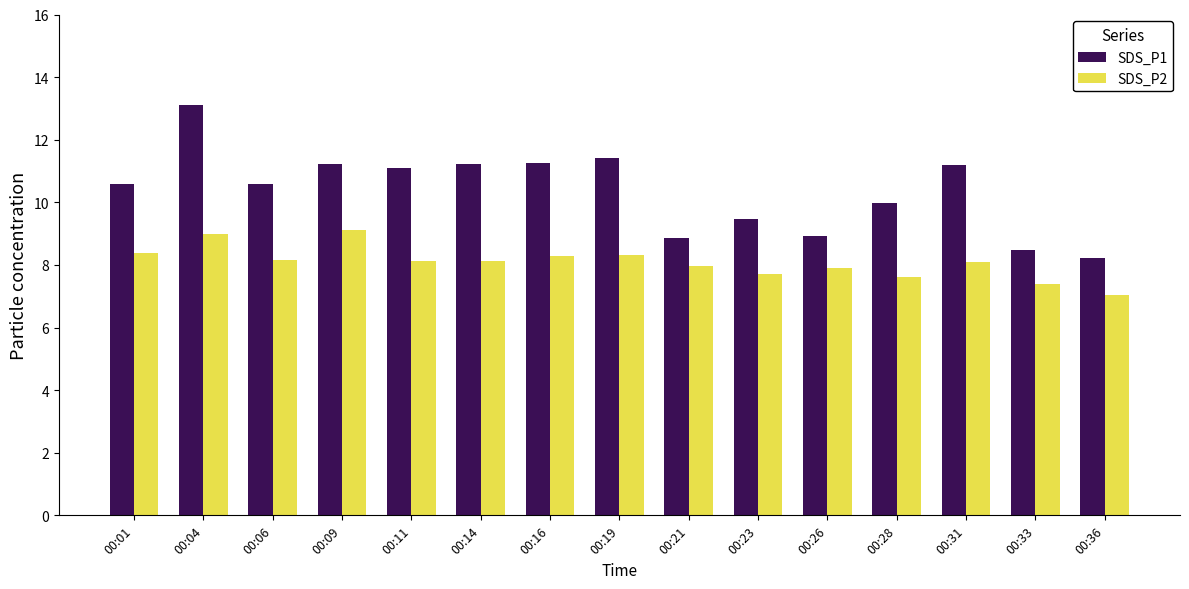

Is it true that SDS_P2 equals 4.5 at 00:36?

False